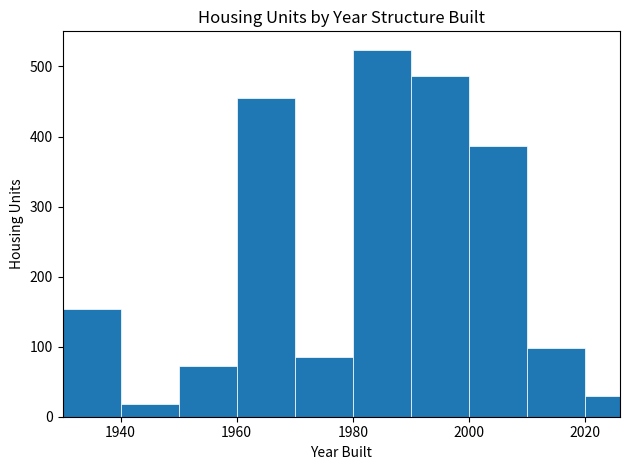

Around what value on the x-axis is the tallest bar? Give the approximate position of its centre, as read against the axis.

1986